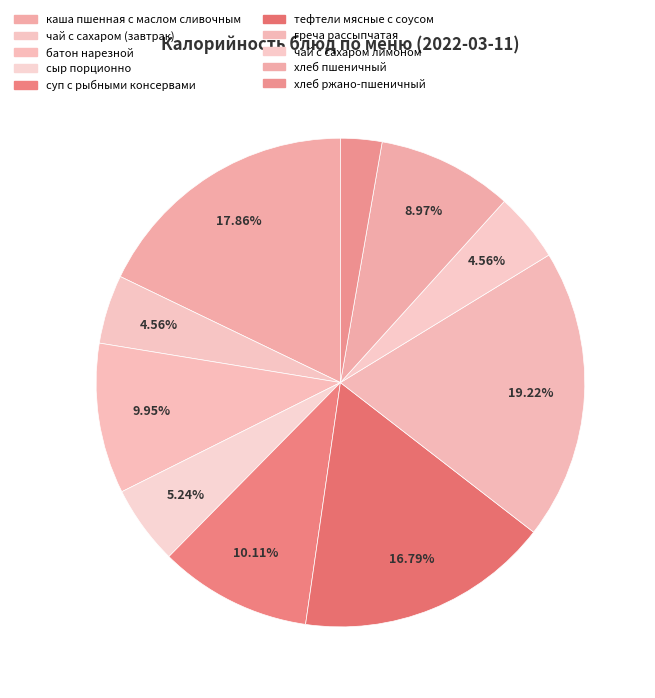

Does any single category account for the majority?

No